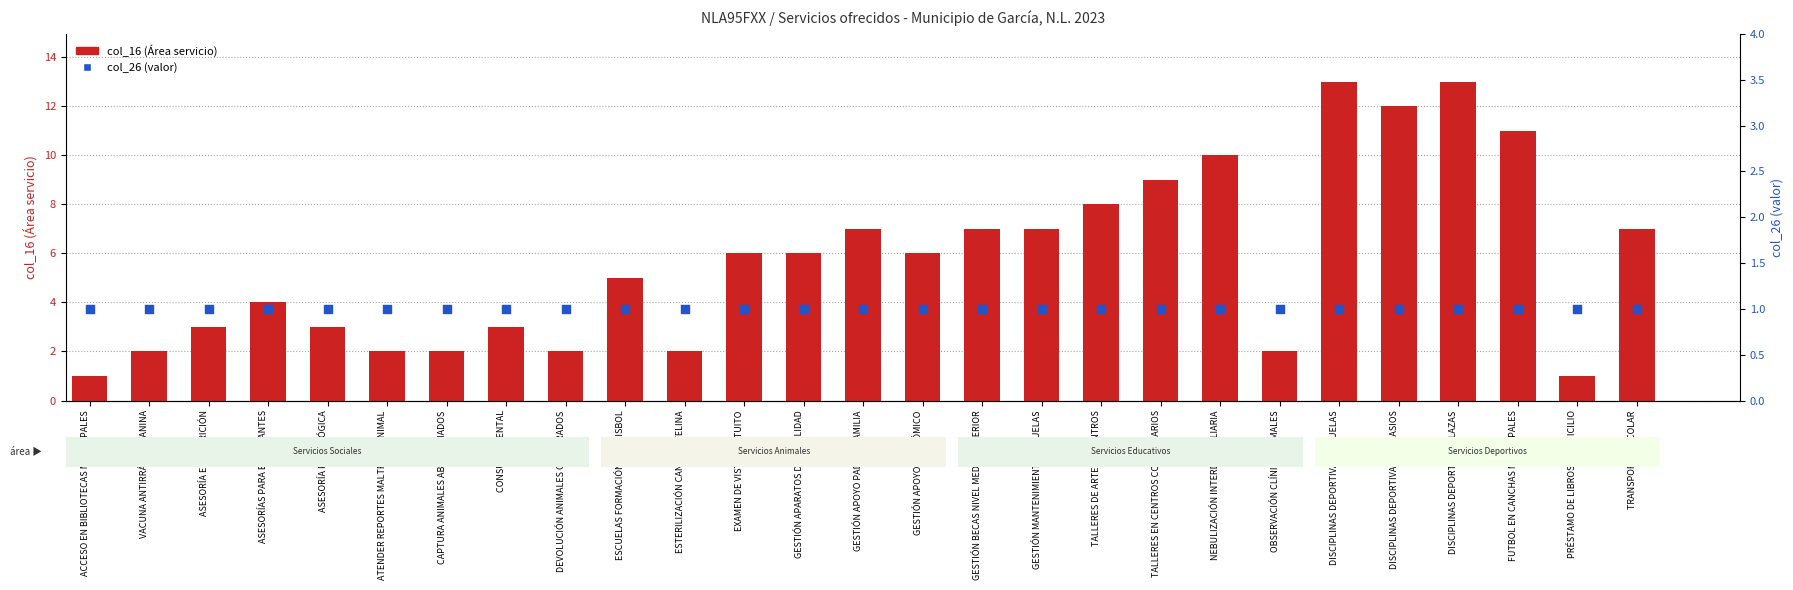

At how many categories does at least one series exceed 12?

2